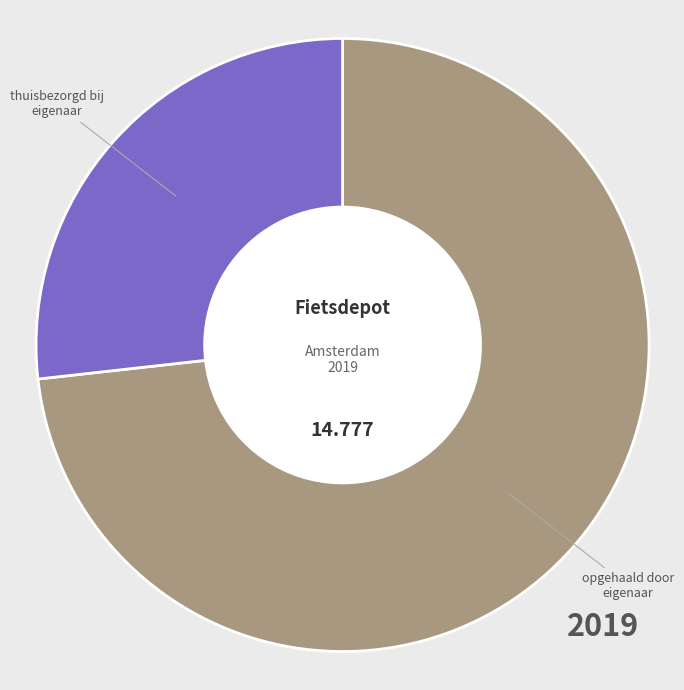

How many slices are in this pie chart?

2